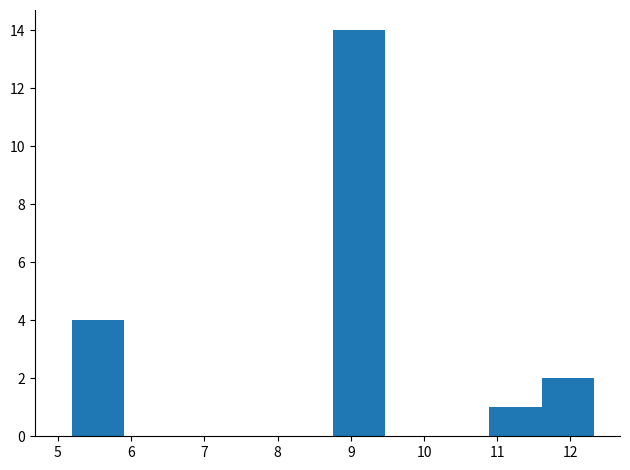

Reading left to right, transcribe this chart: for each bar, give the range it covers on the x-axis and its height. Neither the bar edges nor the heights are printed on the chart, so give them approximately, as read against the axes.

5.2 to 5.9: 4
5.9 to 6.6: 0
6.6 to 7.3: 0
7.3 to 8.0: 0
8.0 to 8.8: 0
8.8 to 9.5: 14
9.5 to 10.2: 0
10.2 to 10.9: 0
10.9 to 11.6: 1
11.6 to 12.3: 2